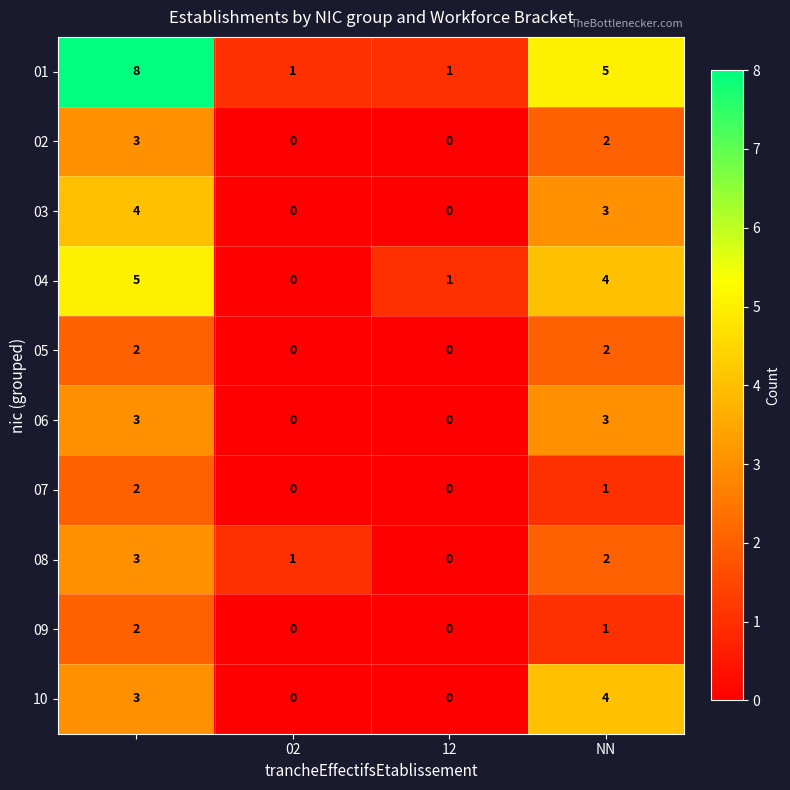

How many 10 values are between 0 and 4?

4